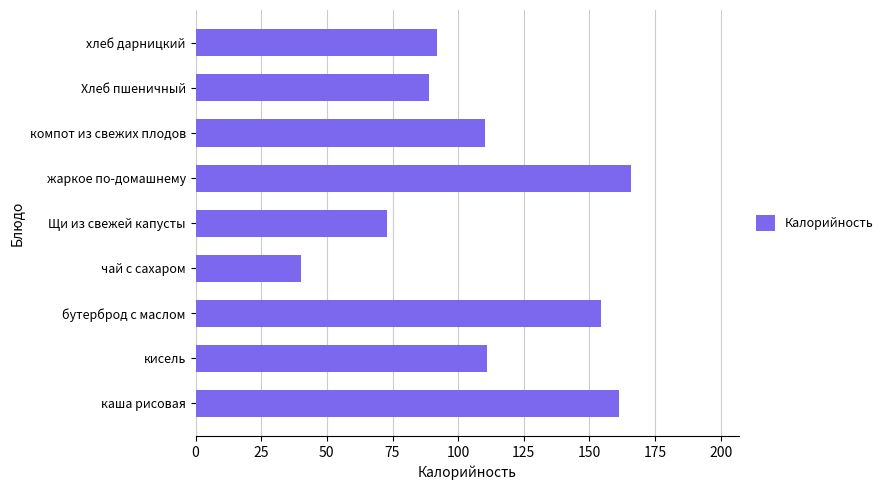

What is the greatest value displayed?

165.6